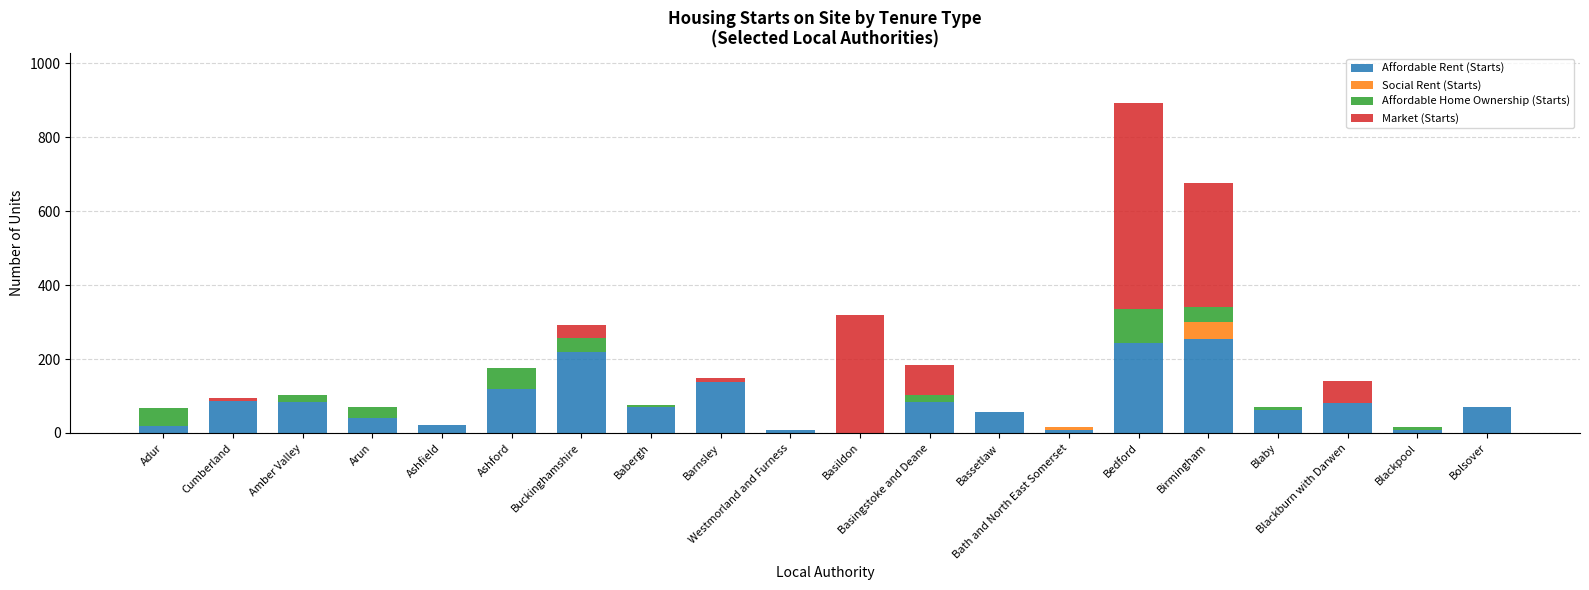

Are the bars grouped side by side (vs. stacked)?

No